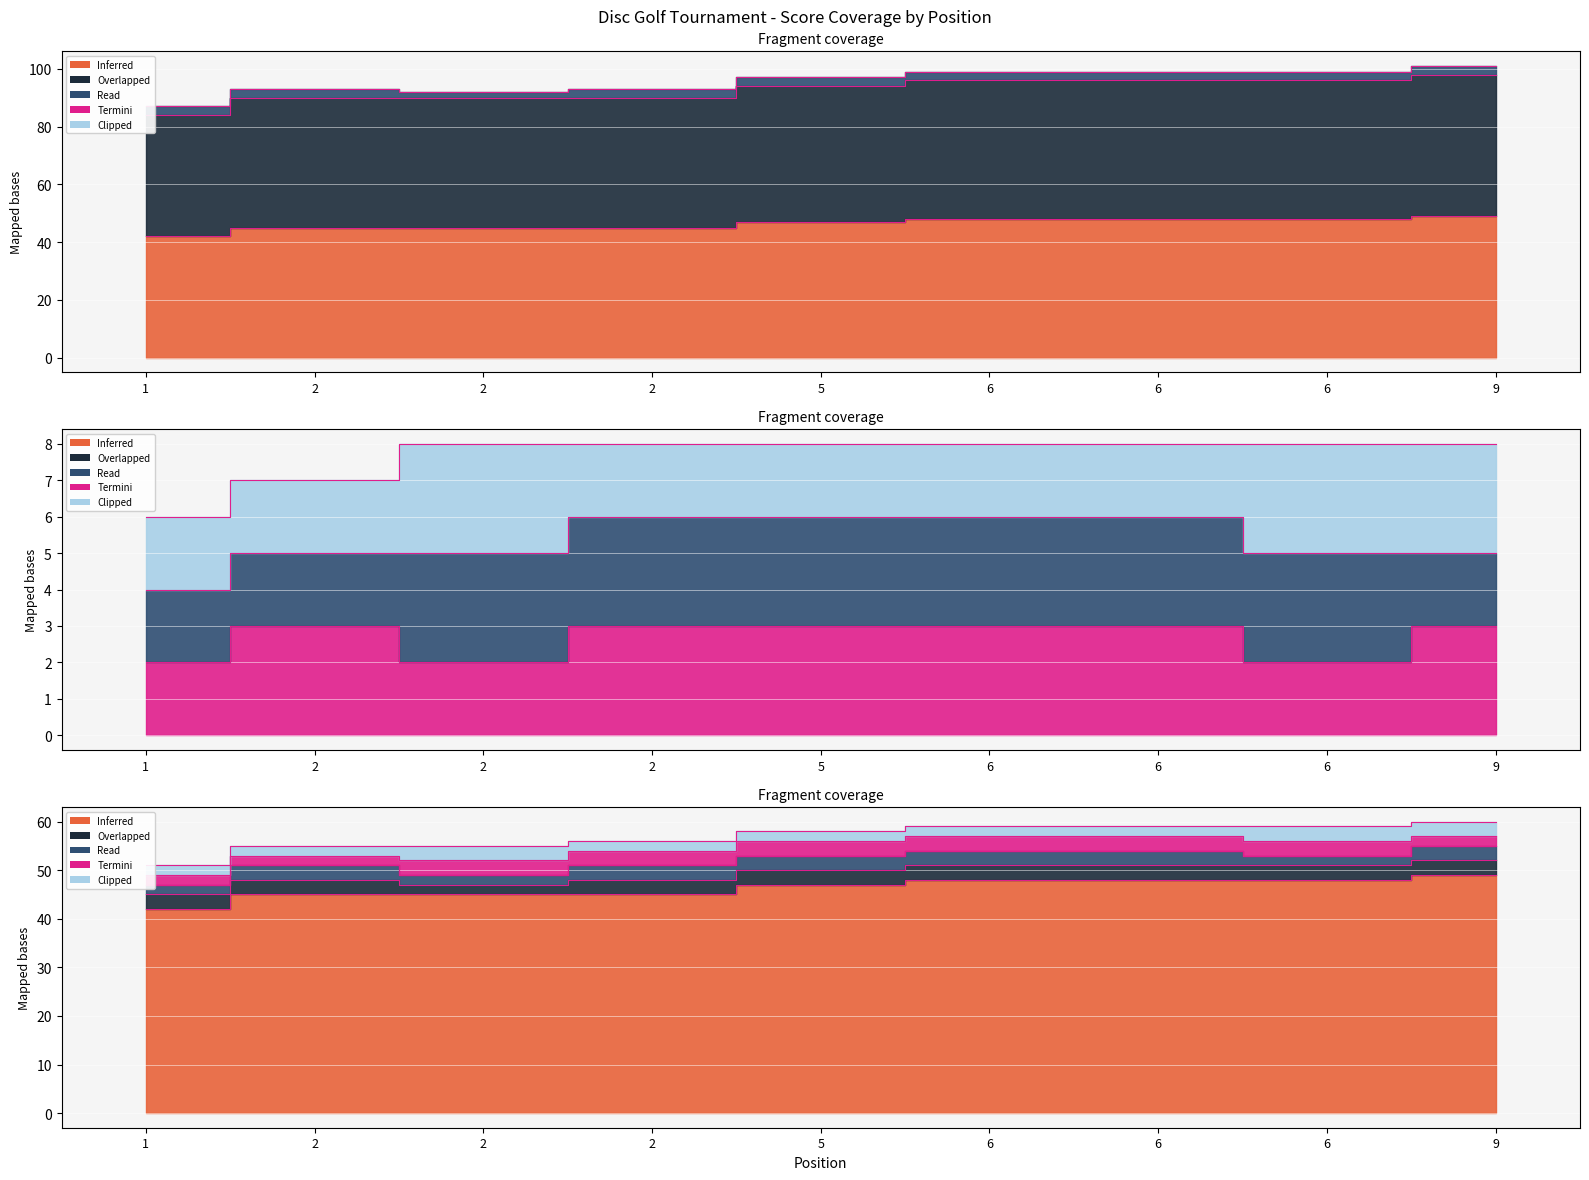

At which label does round_total_score first exceed 94?

6